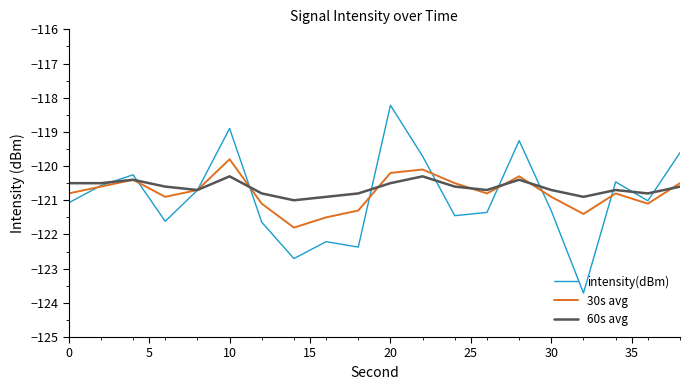

What is the highest value of the intensity(dBm) series?

-118.2